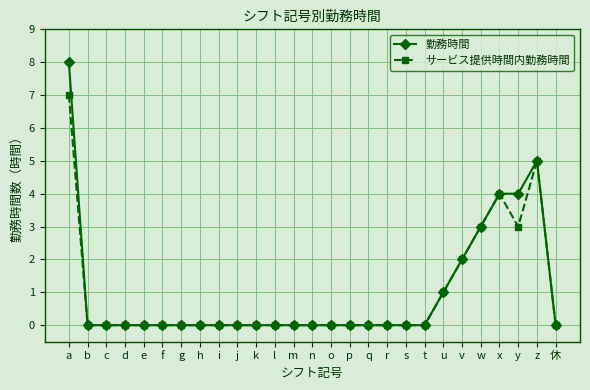

How many lines are shown in the chart?

2